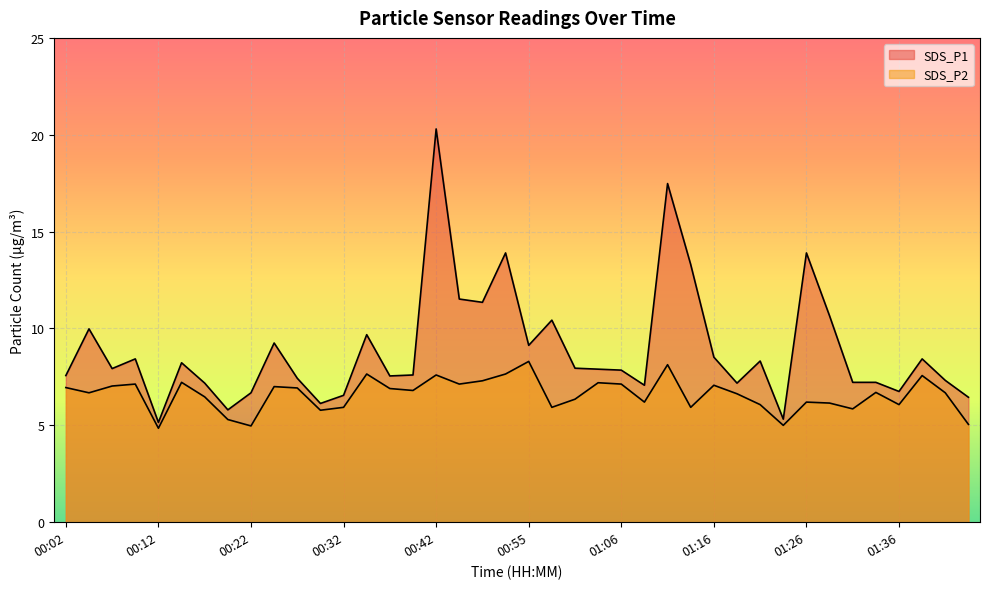

Where is the first local maximum for SDS_P1?

00:05